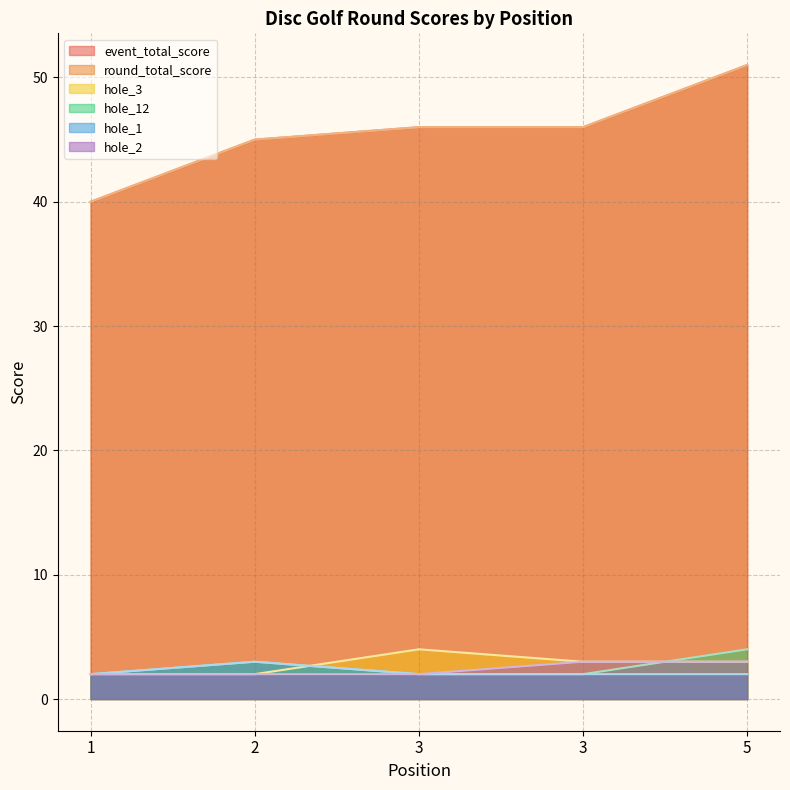

What is the approximate value of event_total_score at 5, to the nearest 10?

50